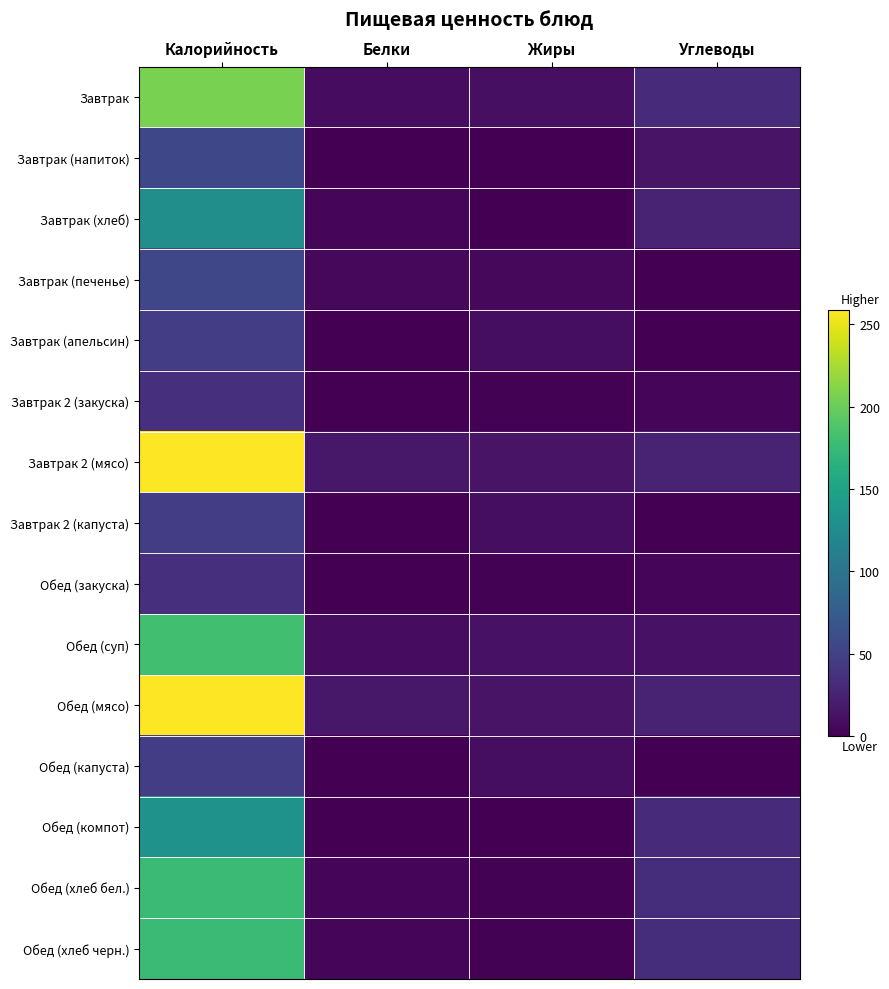

How many distinct data groups are displayed?

15